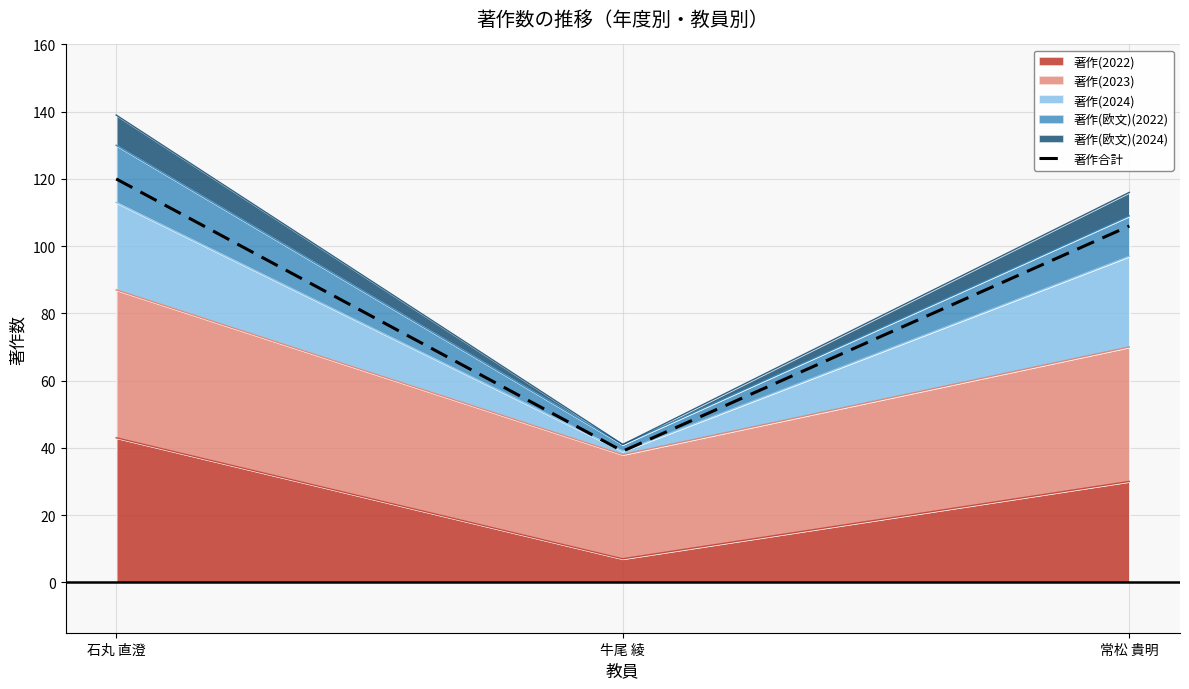

Reading left to right, extract all data points from this chart.

120	39	106